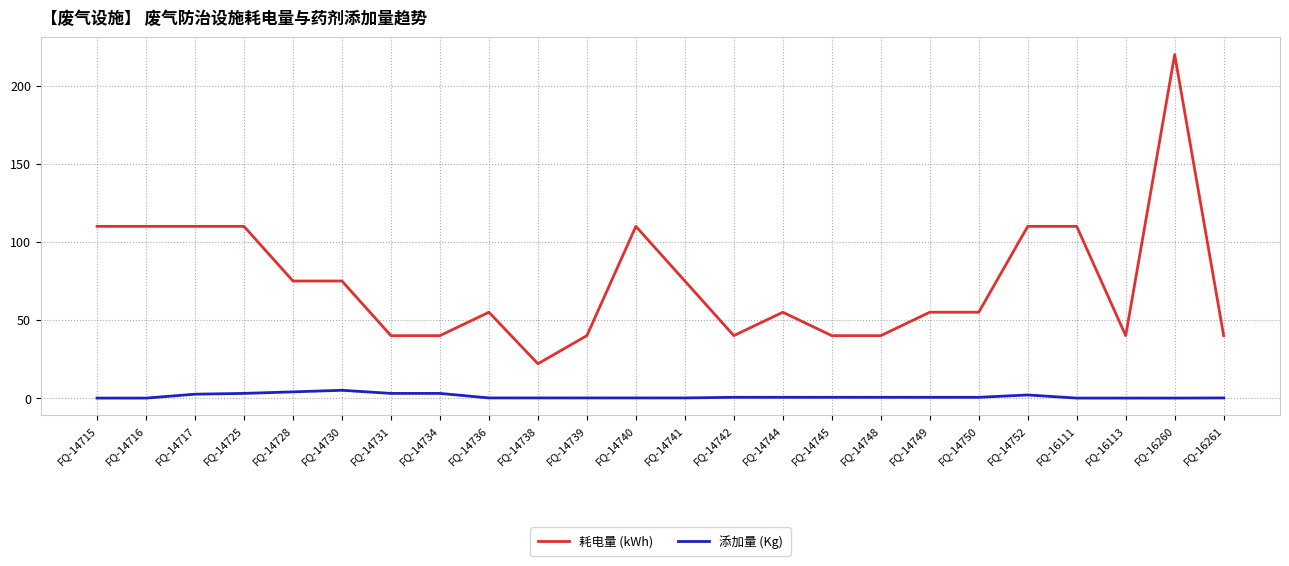

How many lines are shown in the chart?

2